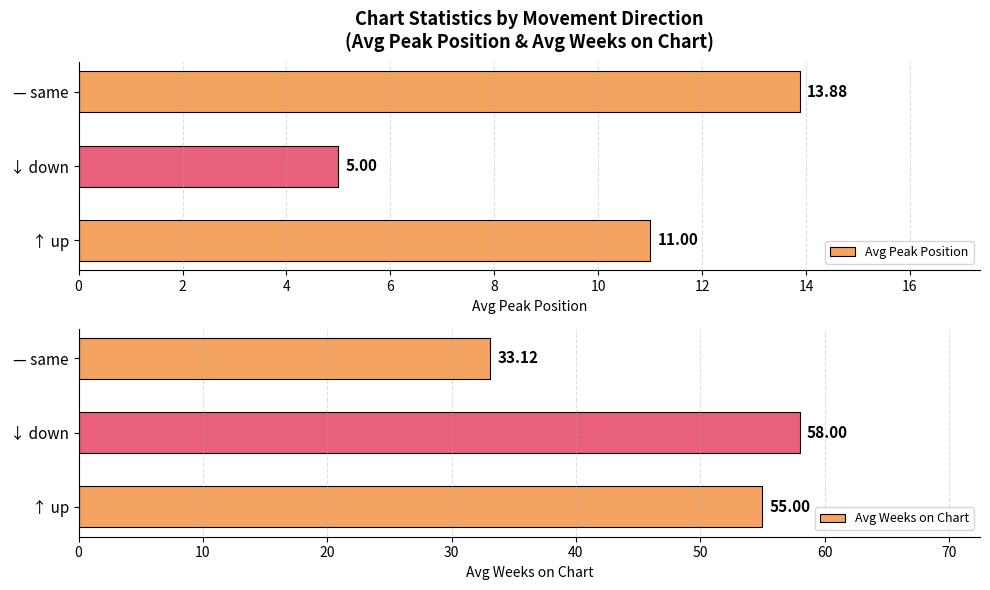

True or false: Avg Weeks on Chart has a value of 83.9 at 0.

False